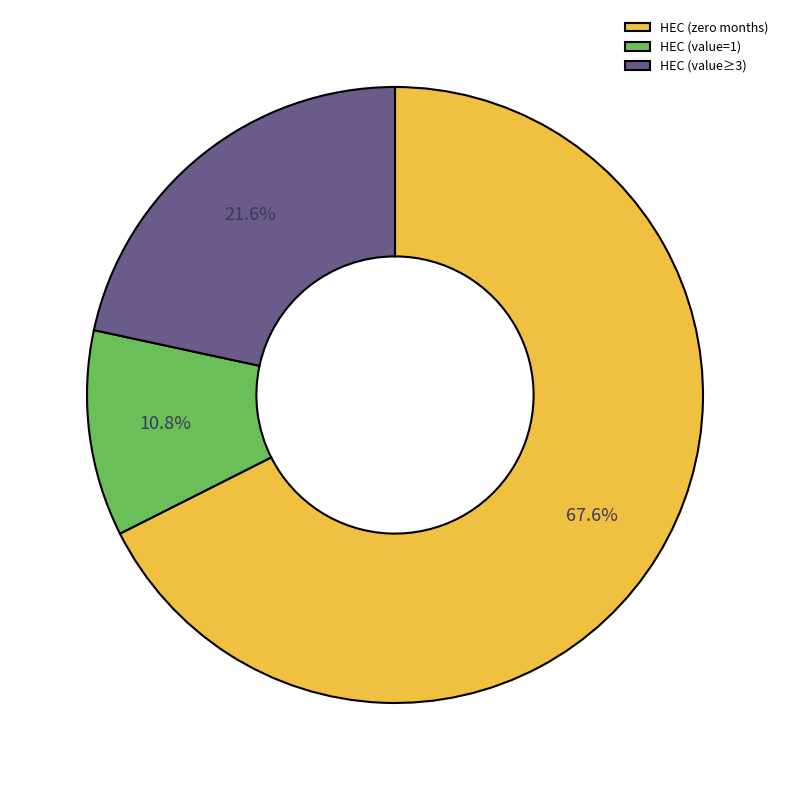

What is the largest slice in the pie chart?

HEC (zero months)